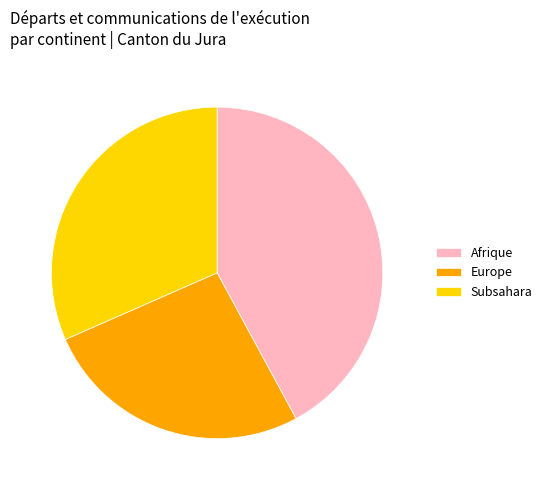

Combined, do Afrique and Europe account for over 50%?

Yes